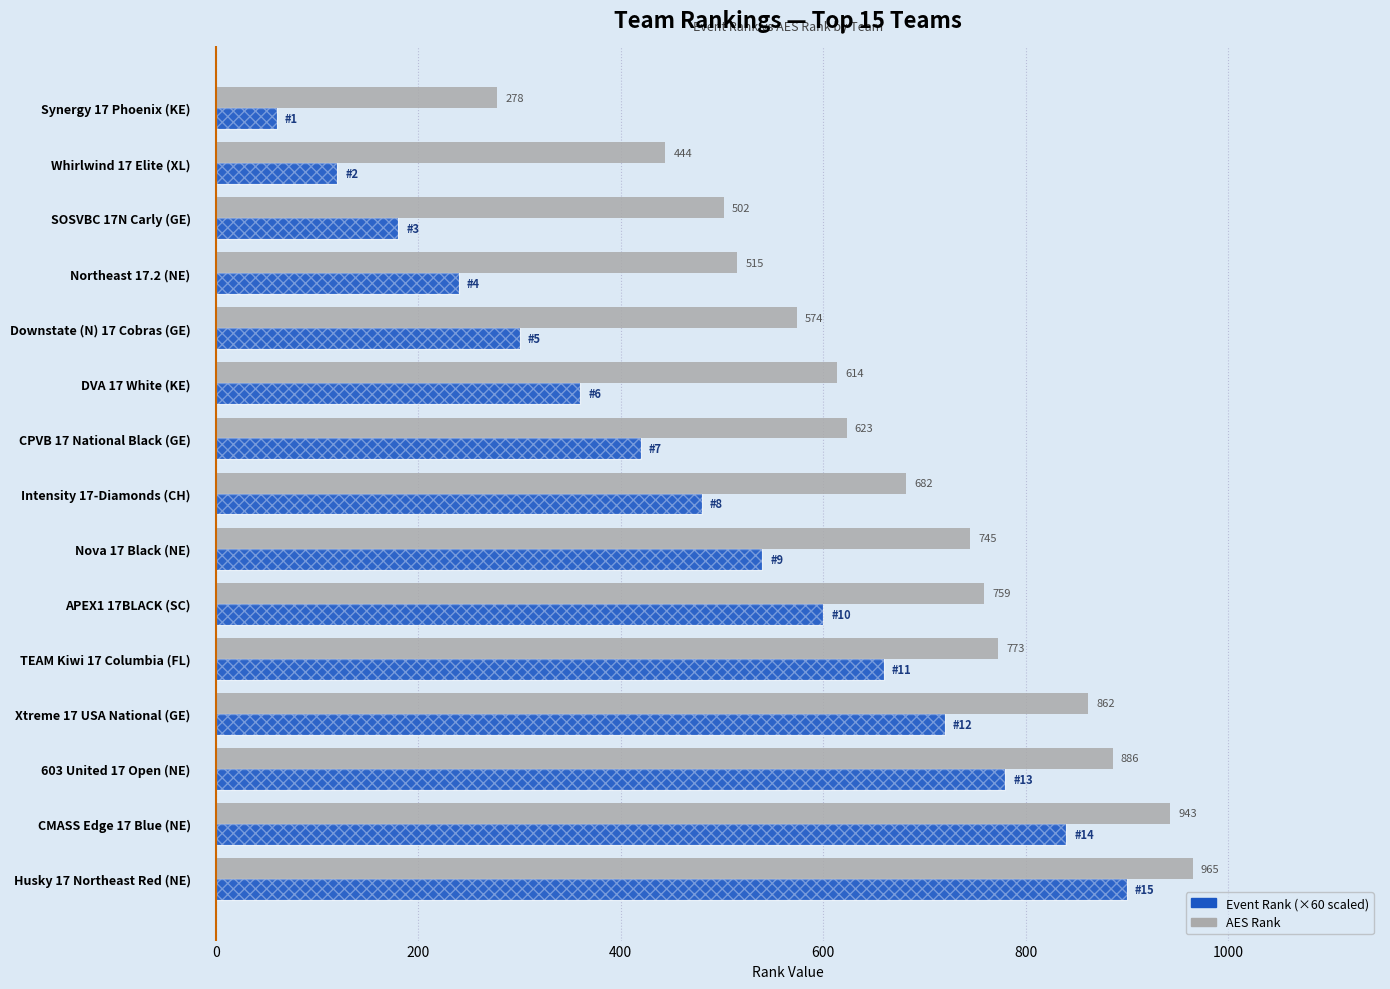

Count the number of data series in this chart.

2